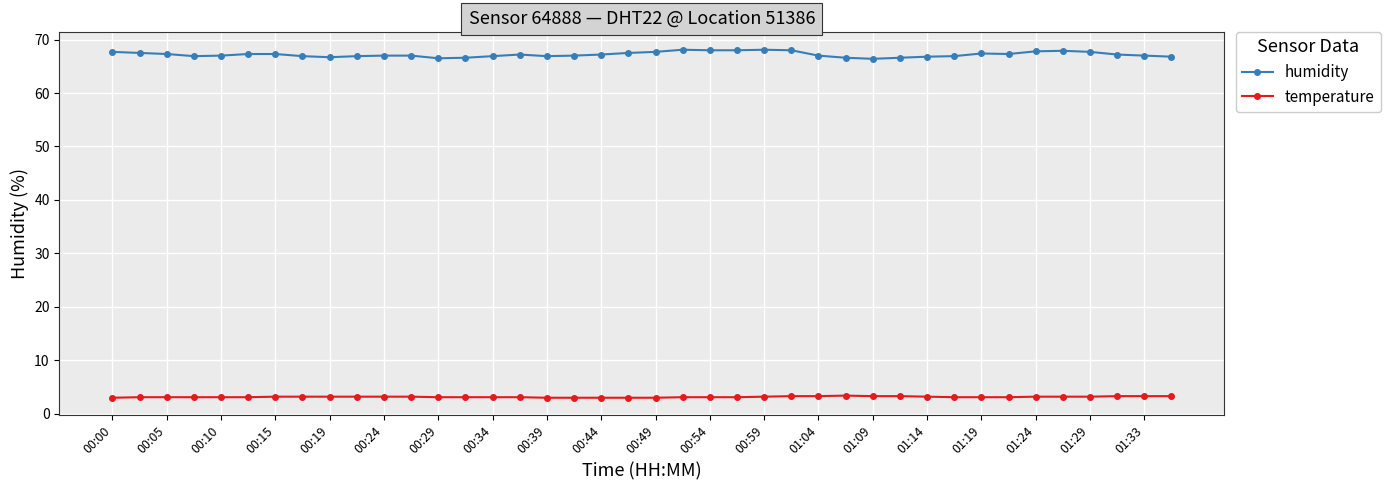

True or false: humidity has more than 2 points higher than both neighbors.

True